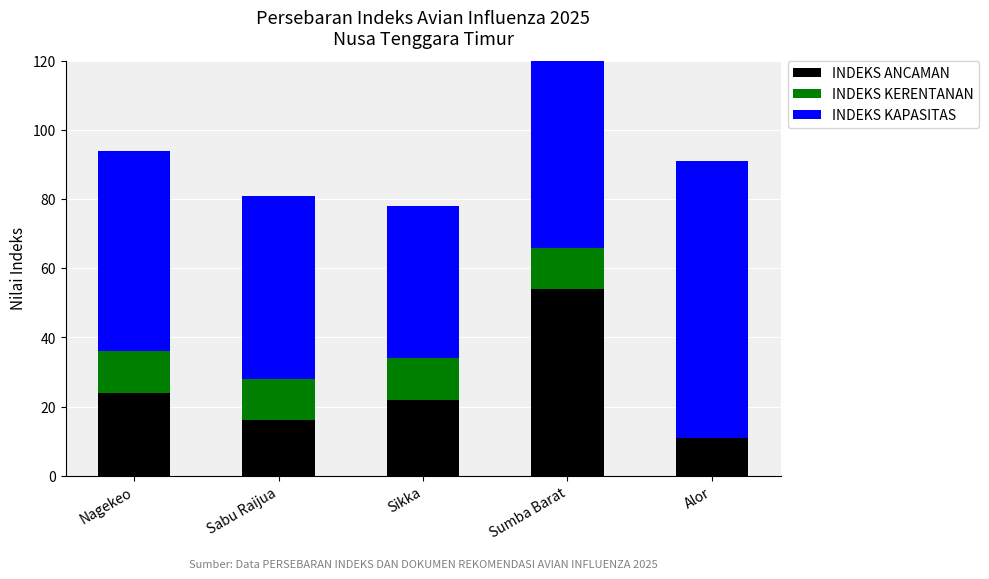

What is the label of the 4th bar from the right?

Sabu Raijua